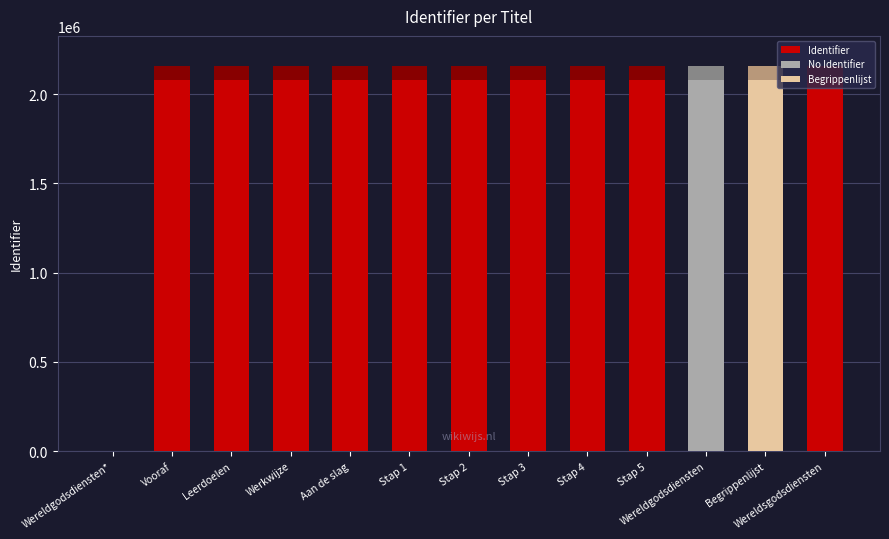

How many values are above zero?

12